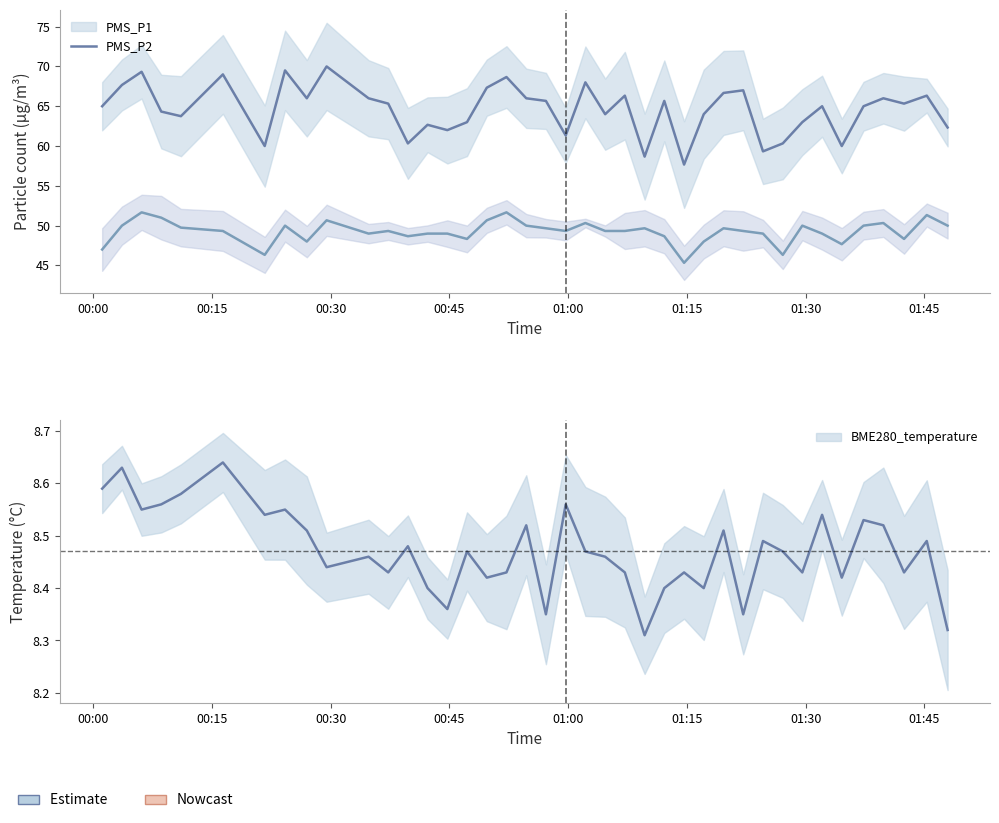

True or false: BME280_temperature and PMS_P2 cross at least once.

False